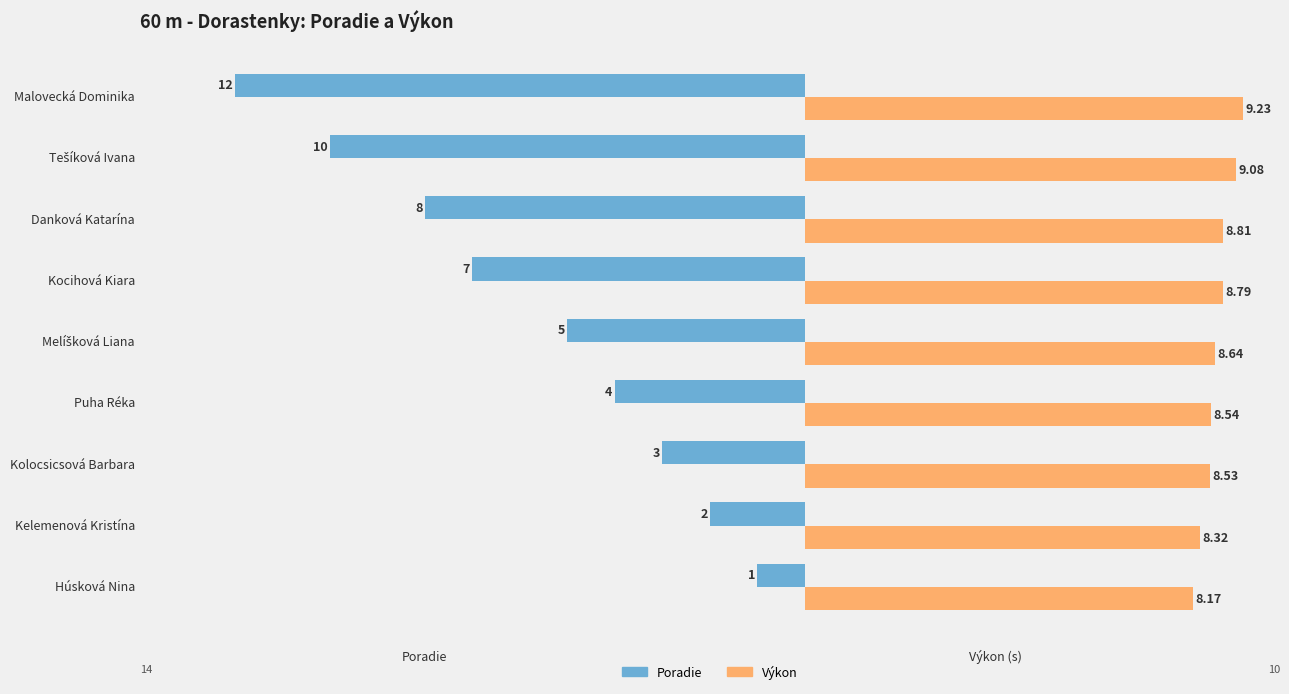

Is the value of Výkon at Kocihová Kiara greater than the value of Poradie at Puha Réka?

Yes